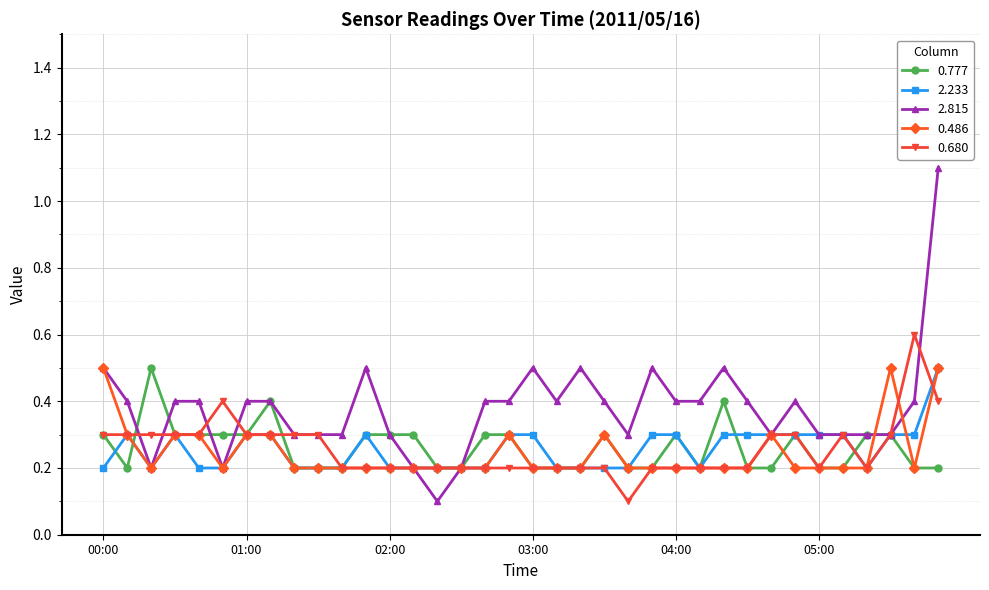

True or false: 2.815 has more than 1 points higher than both neighbors.

True